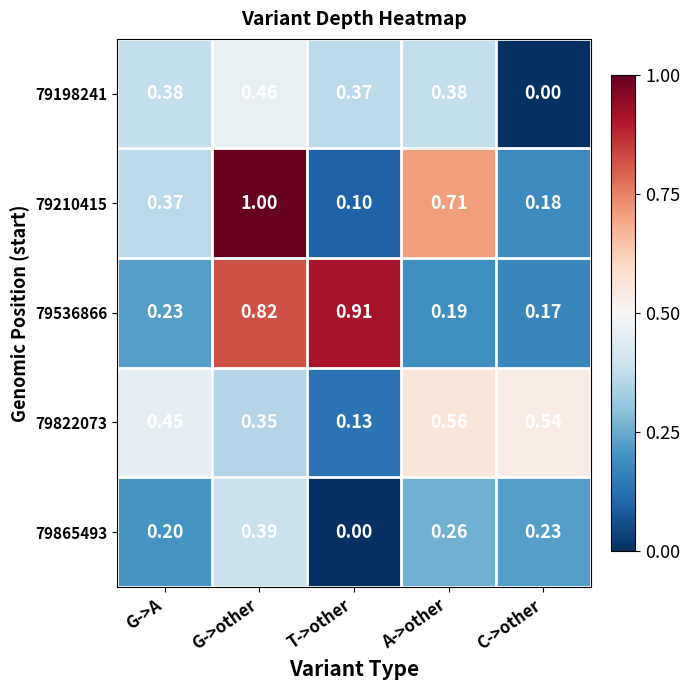

Which category has the highest value across all series?

G->other